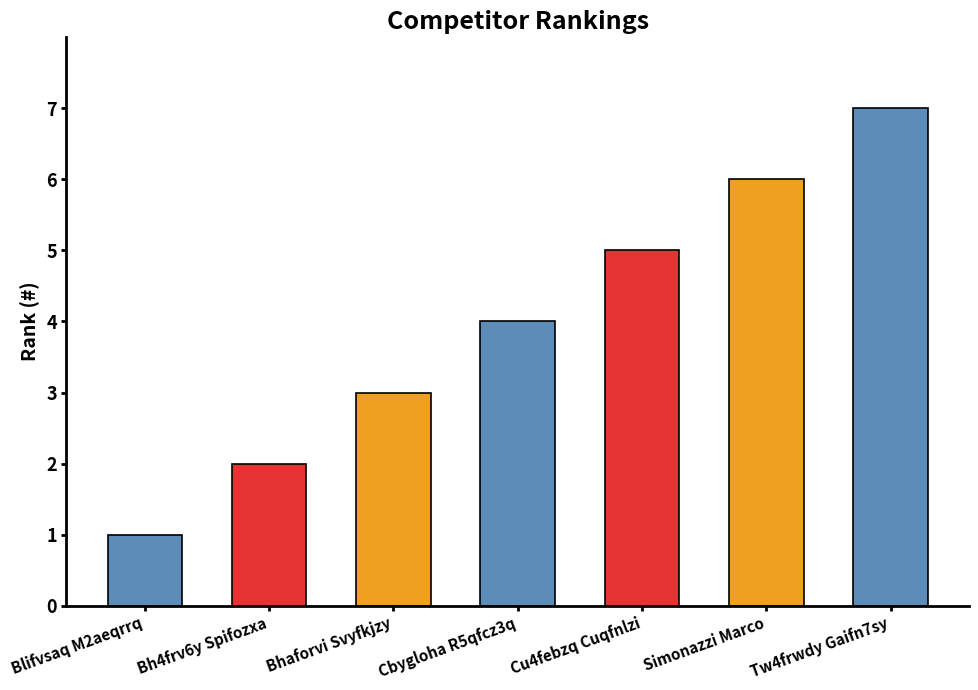

What is the value of the 6th bar from the left?

6